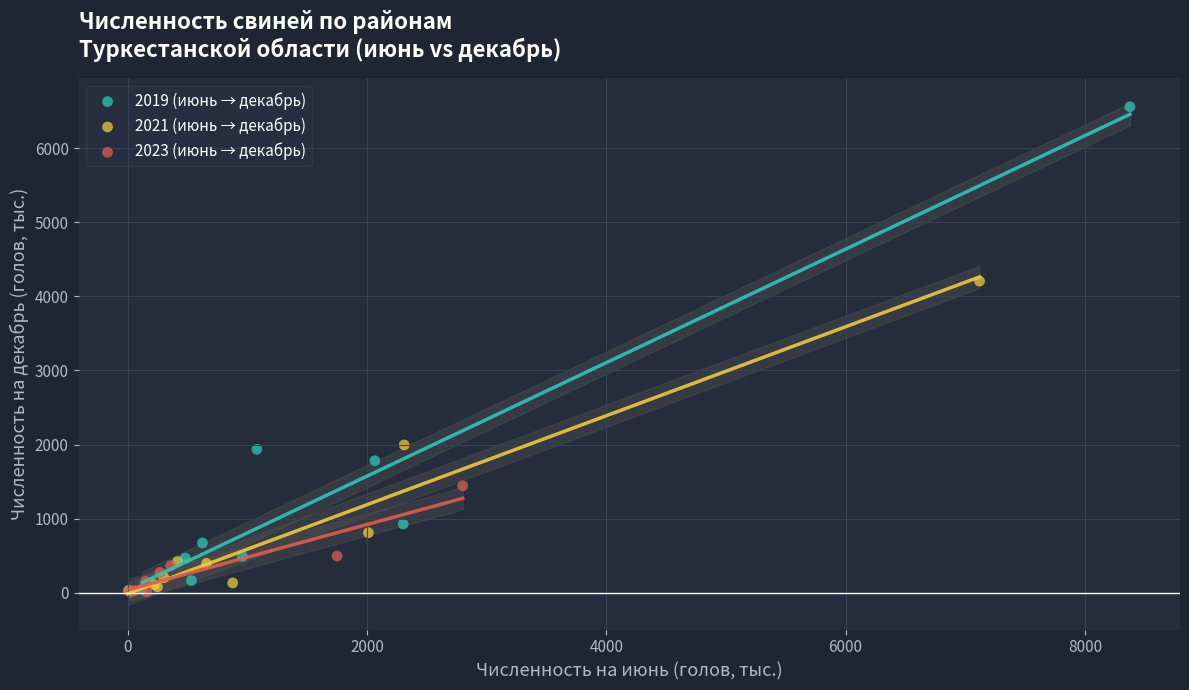

Which series contains the highest Y value?

2019 (июнь → декабрь)